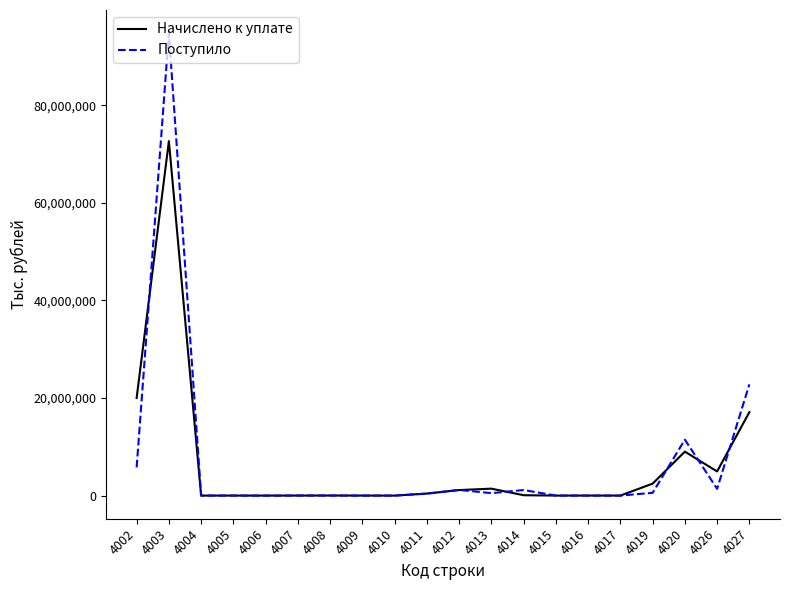

Which series has the largest range (max minus min)?

Поступило